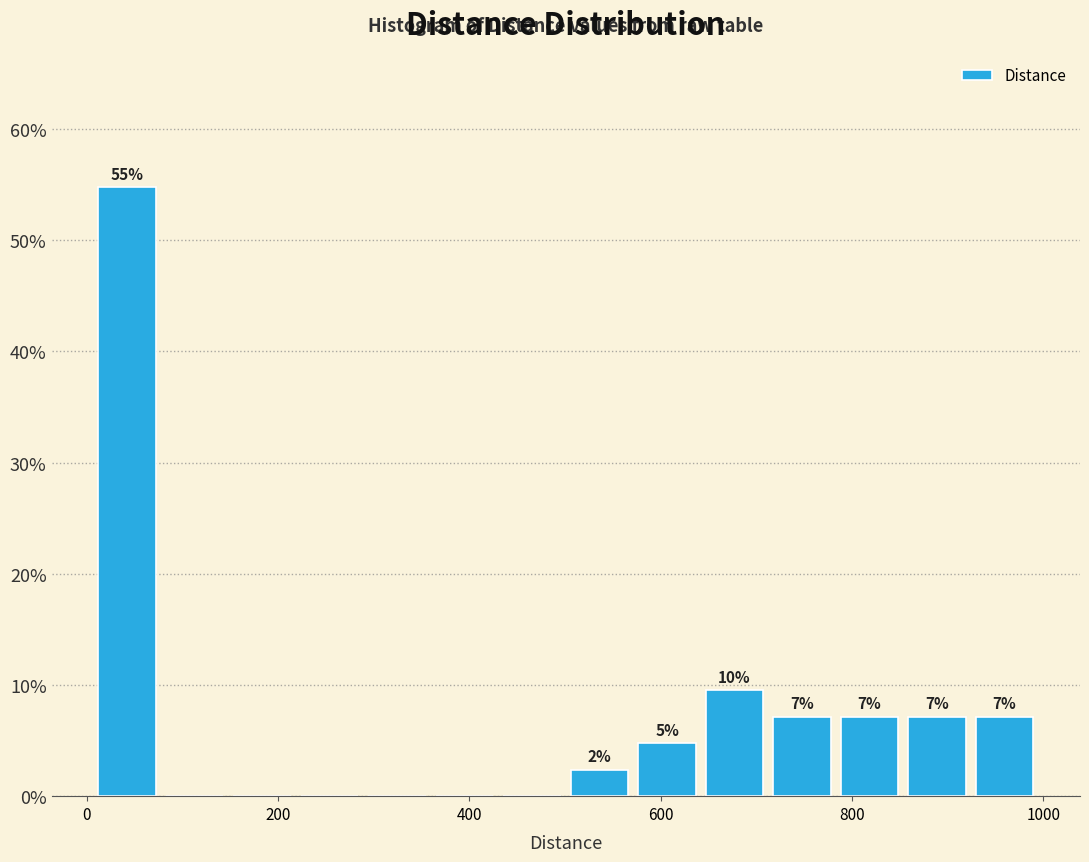

Read against the x-axis, roughly where is the centre of the tallest bar?

40